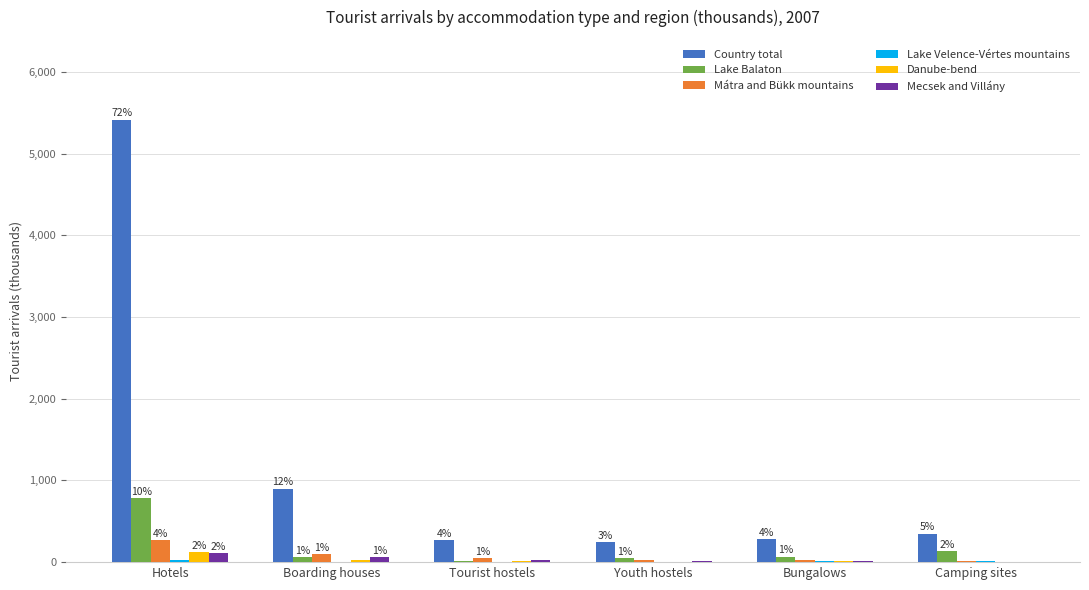

Is the value of Country total at Youth hostels greater than the value of Danube-bend at Youth hostels?

Yes